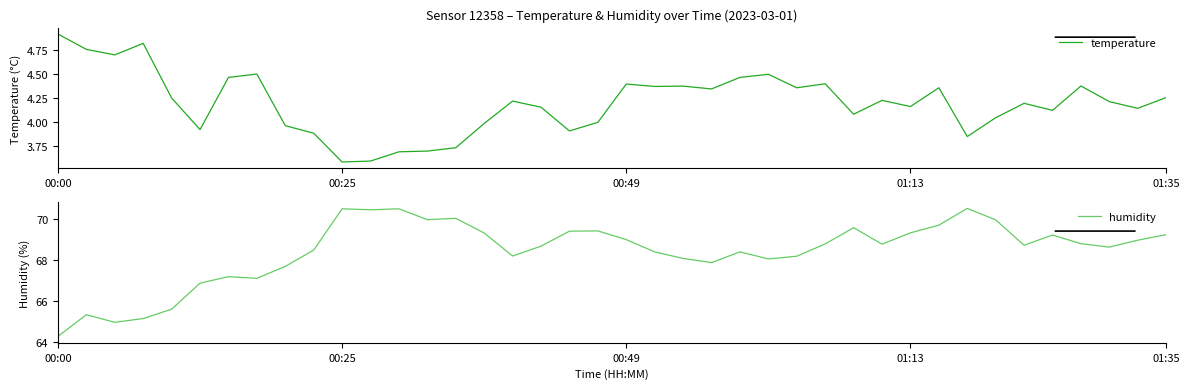

Between 35 and 21, which is larger?

21